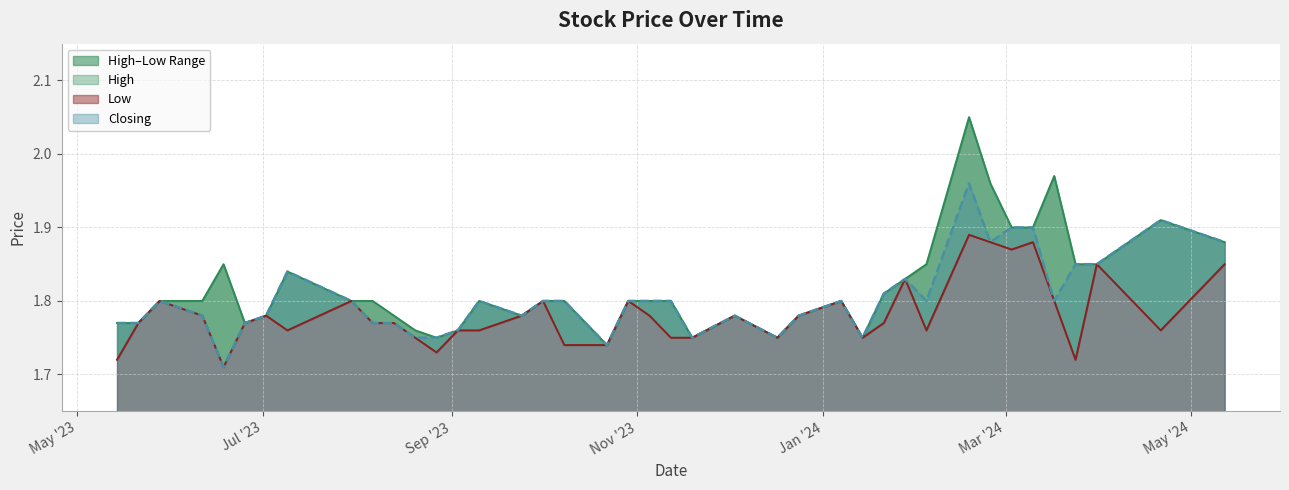

List the series in order of their peak value, highest first.

High, Closing, Low